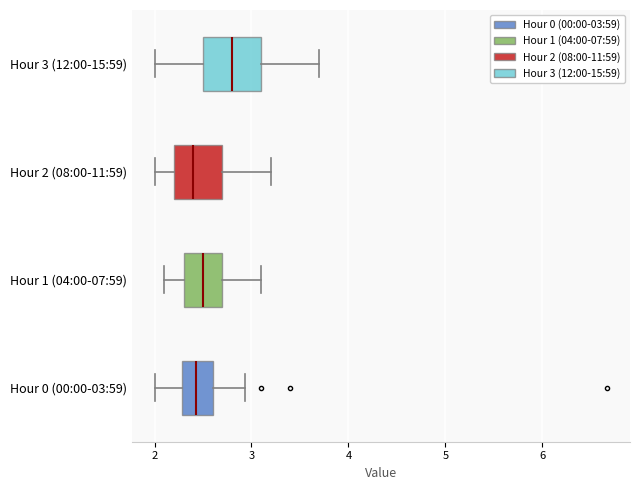

Which box is the widest, from its left edge to its right edge?

Hour 3 (12:00-15:59)